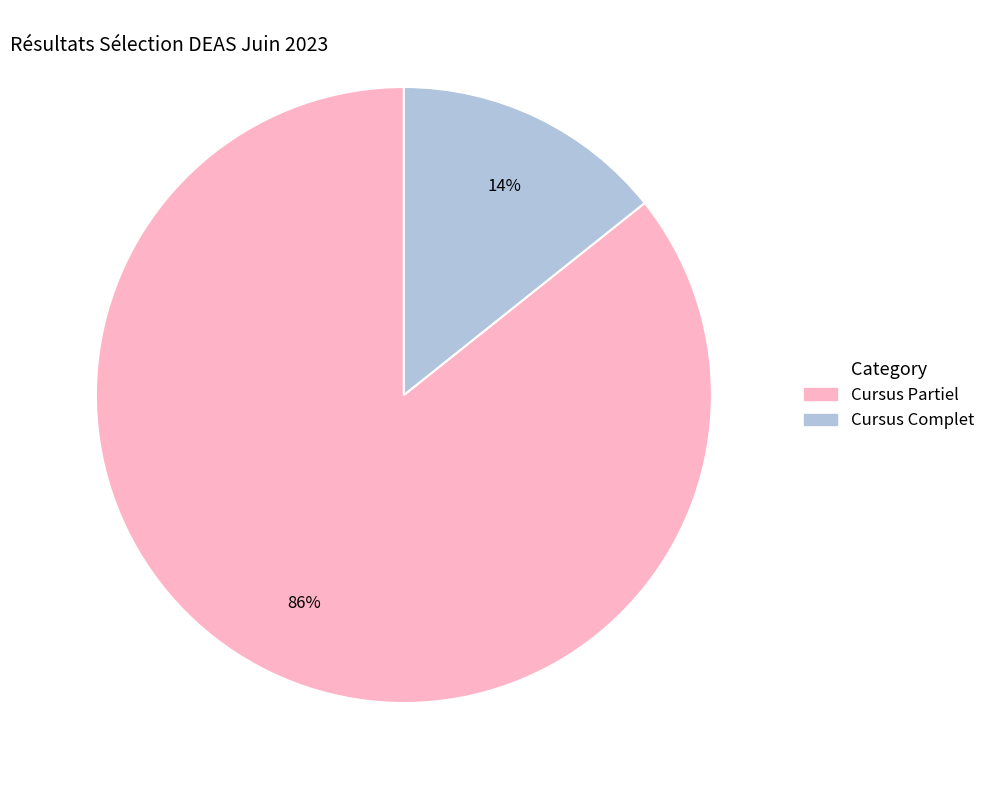

True or false: Cursus Partiel accounts for 86% of the total.

True